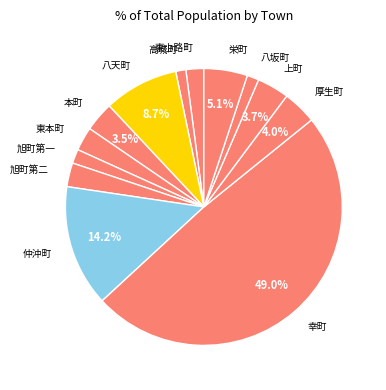

To the nearest percent, what is the average slice percentage?

8%